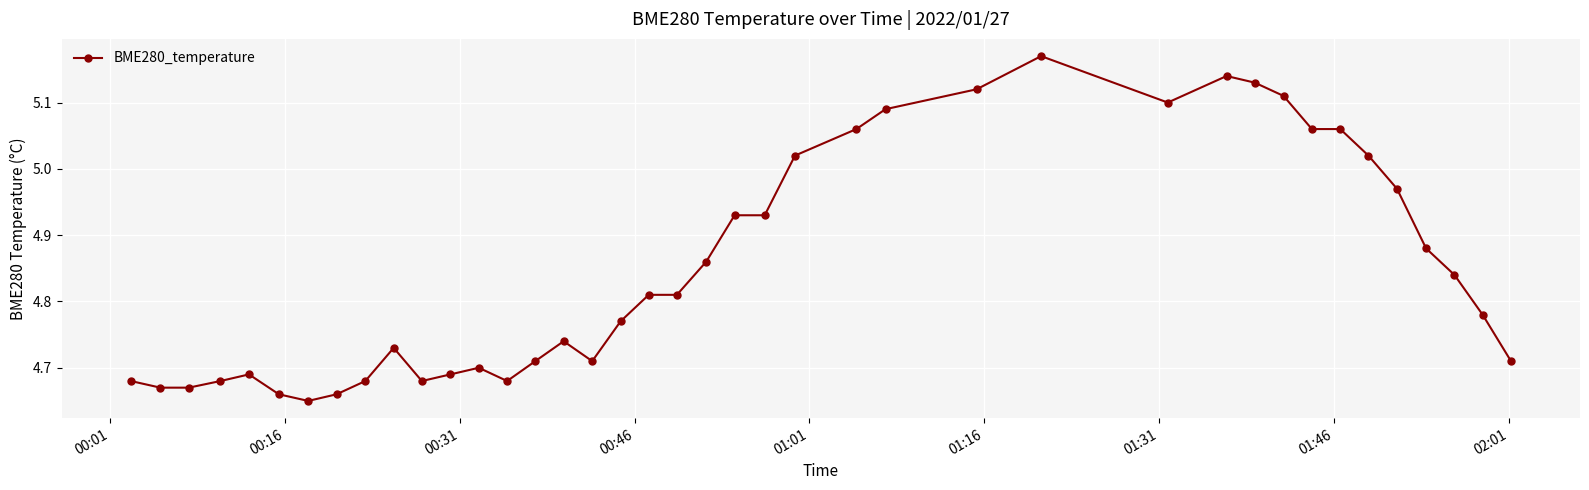

Does the chart display data point markers on the line(s)?

Yes